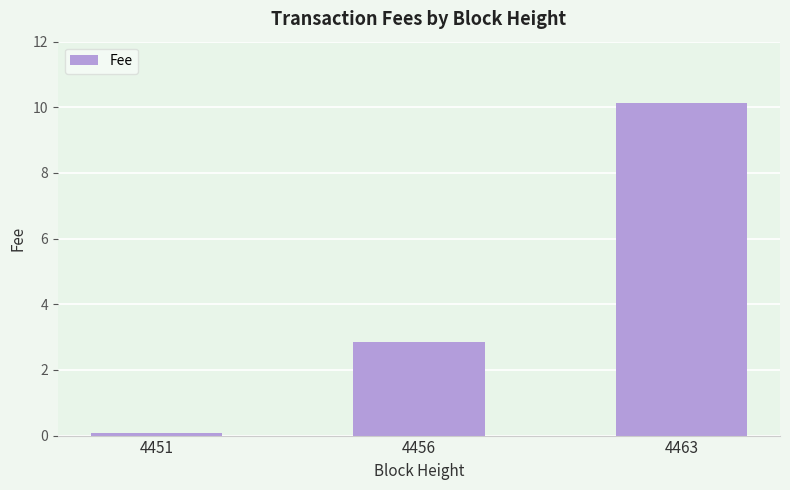

At which label is the value closest to 5?

4456